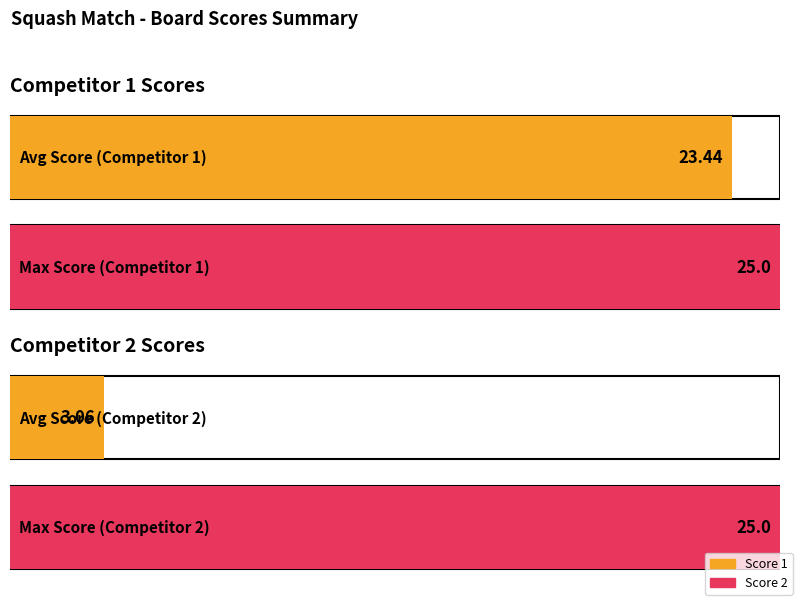

Between 2 and 5, which series saw the biggest shift?

Score 1